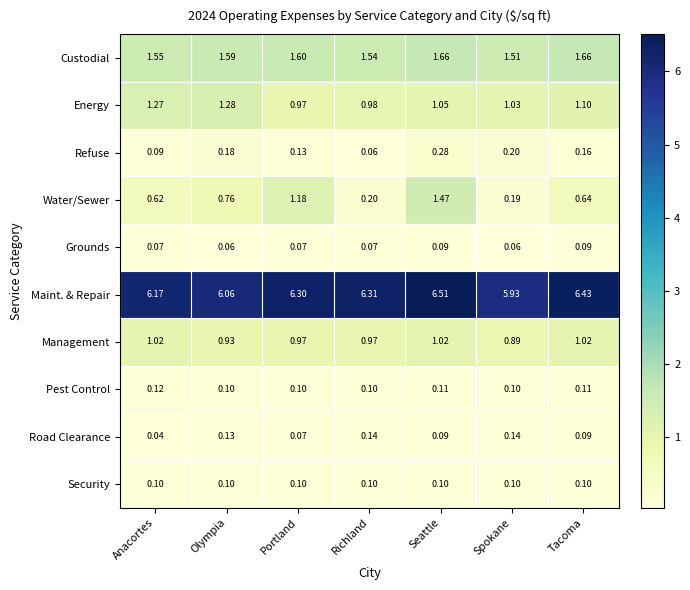

Which series has the largest total across all categories?

Maint. & Repair